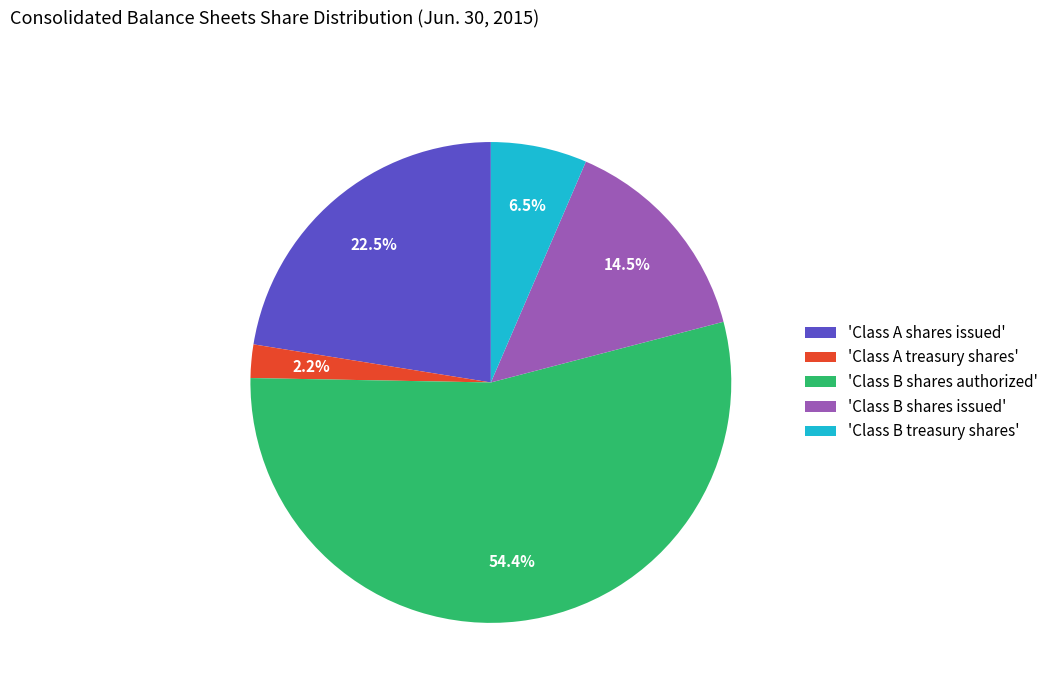

Which slice represents more than half of the pie?

'Class B shares authorized'